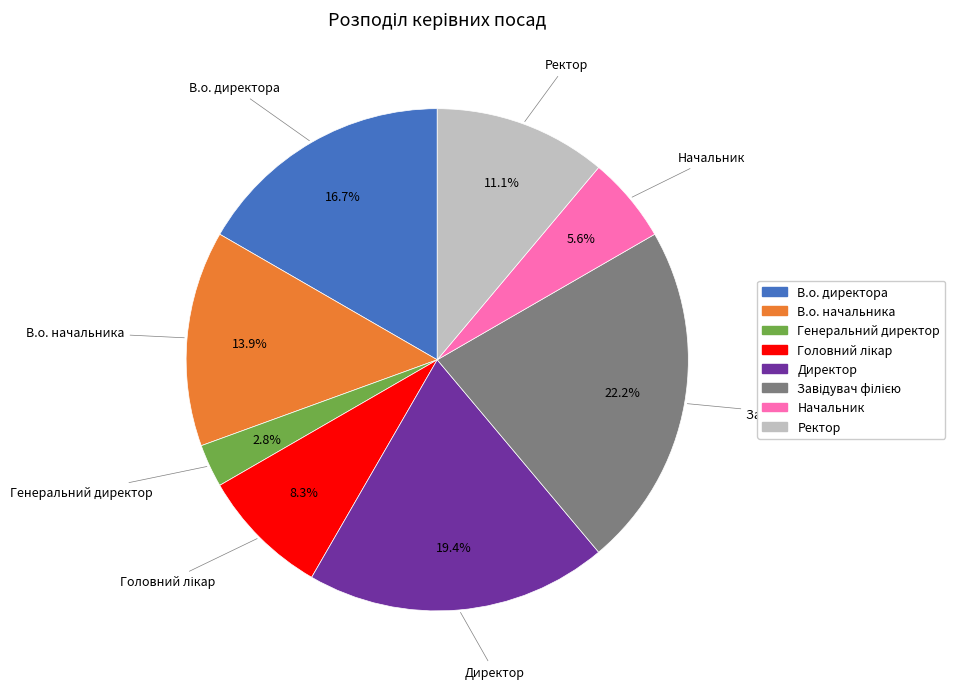

Which has a higher value, Ректор or В.о. начальника?

В.о. начальника